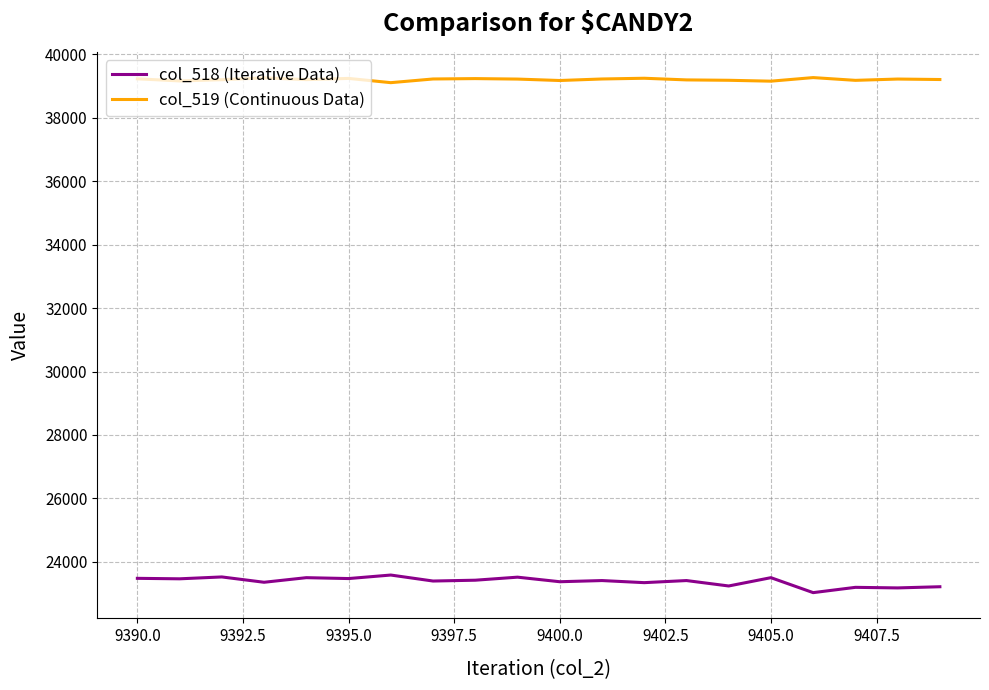

True or false: col_518 (Iterative Data) and col_519 (Continuous Data) intersect in this chart.

False